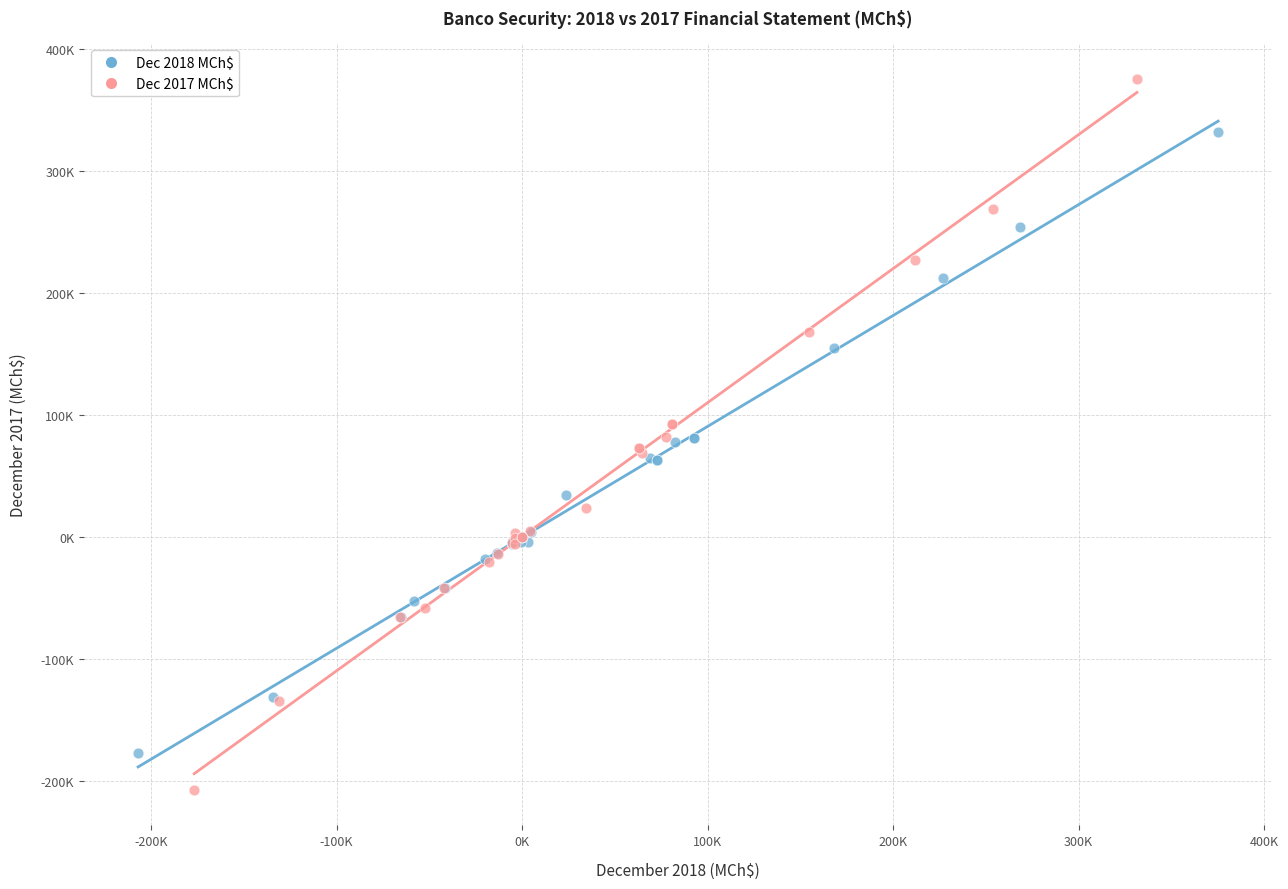

Which series has the largest Y range (max minus min)?

Dec 2017 MCh$